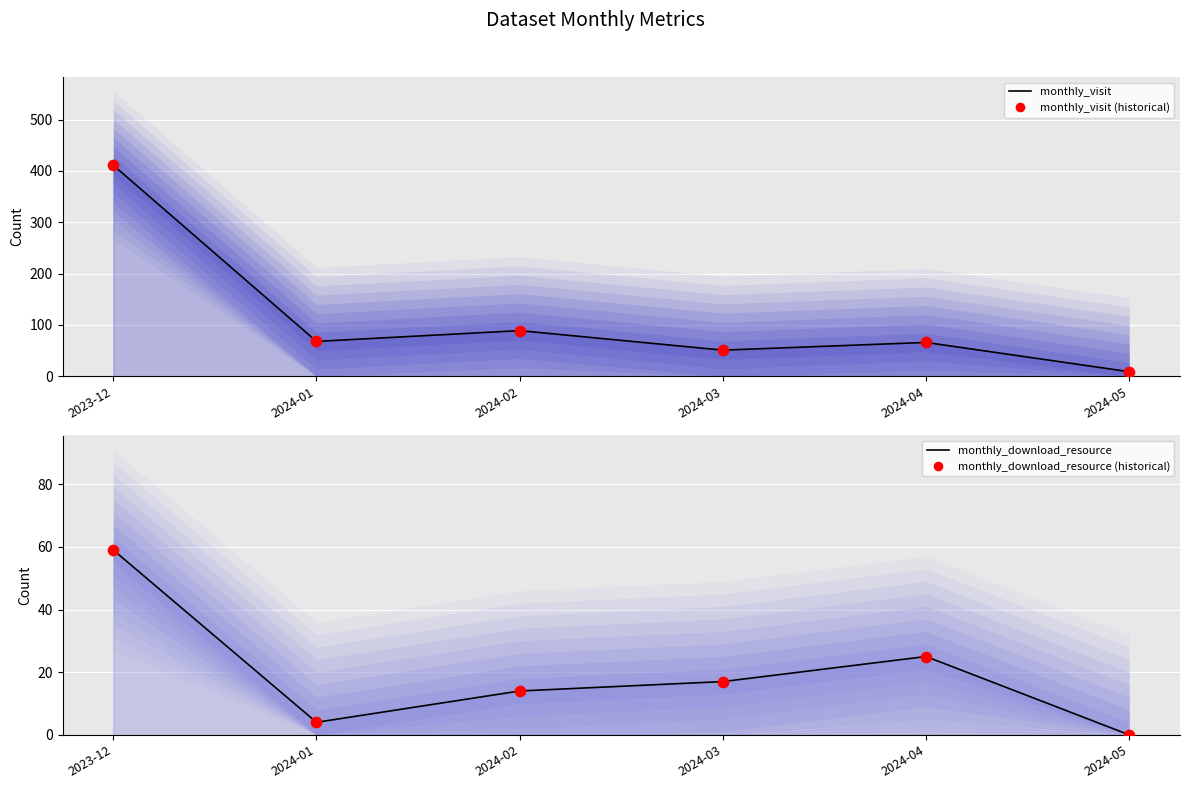

Is the value of monthly_download_resource points at 2024-05 greater than the value of monthly_download_resource line at 2024-05?

No